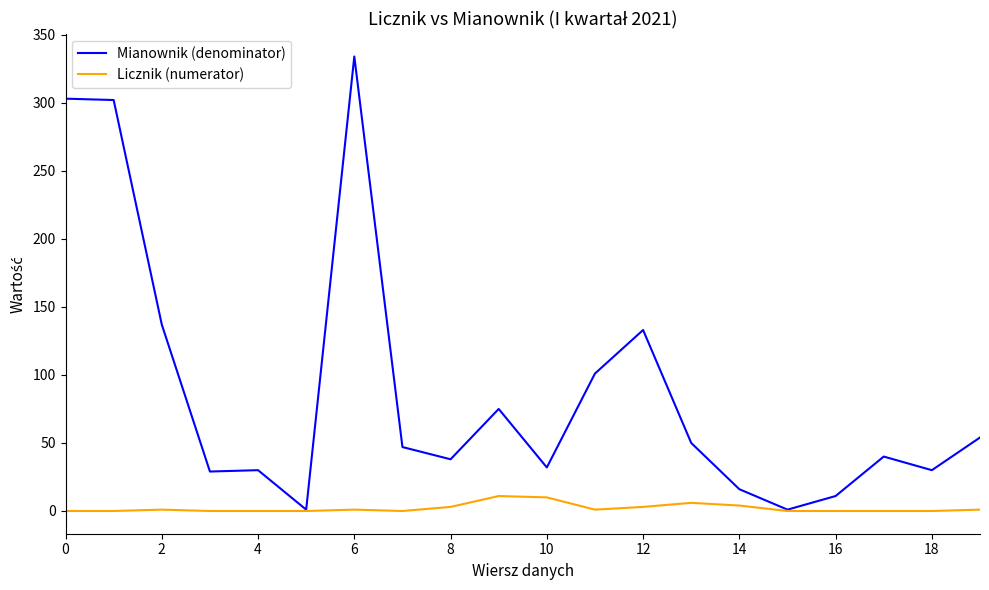

What are all the series names shown in the legend?

Mianownik (denominator), Licznik (numerator)